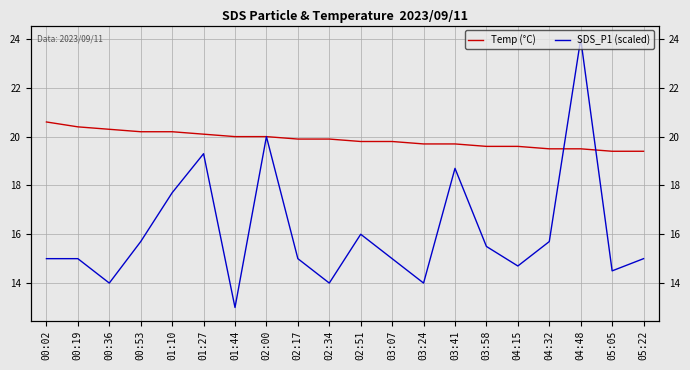

What is the label of the 13th point from the left?

03:24